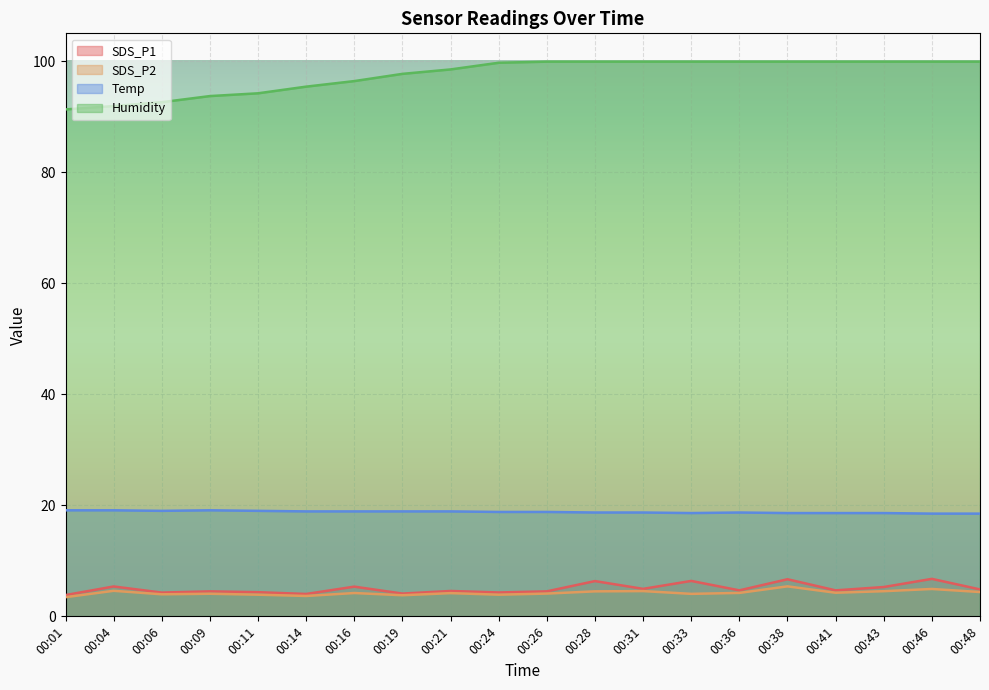

True or false: SDS_P2 has a value of 6.8 at 00:31.

False